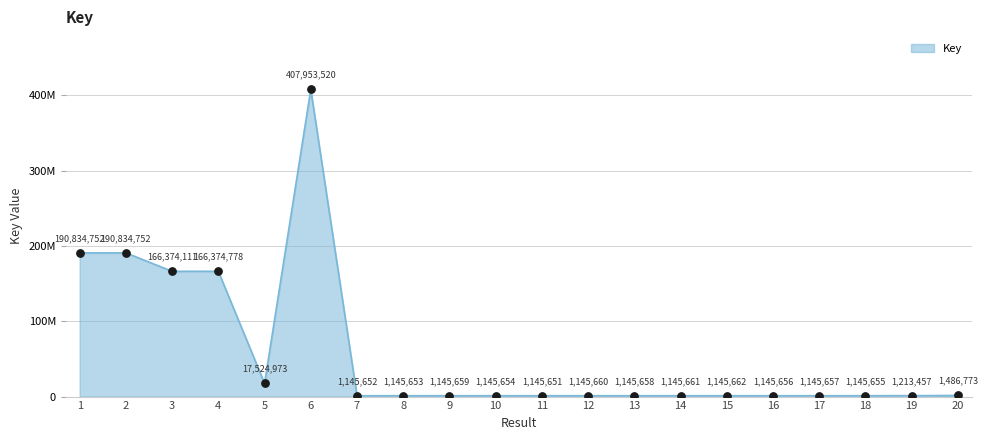

Does the chart have visible grid lines?

Yes